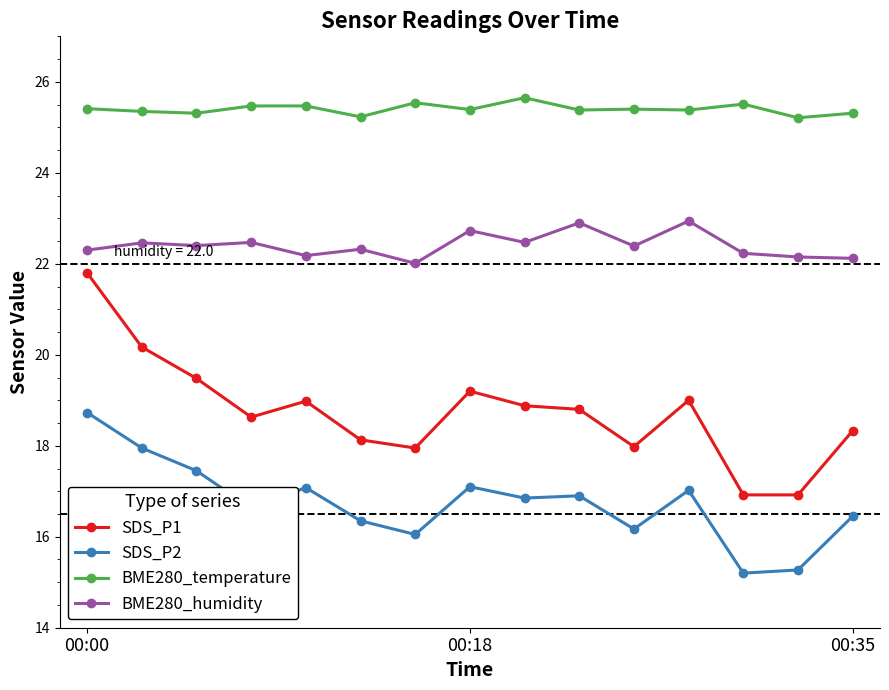

What is the average value of the BME280_temperature series?

25.4